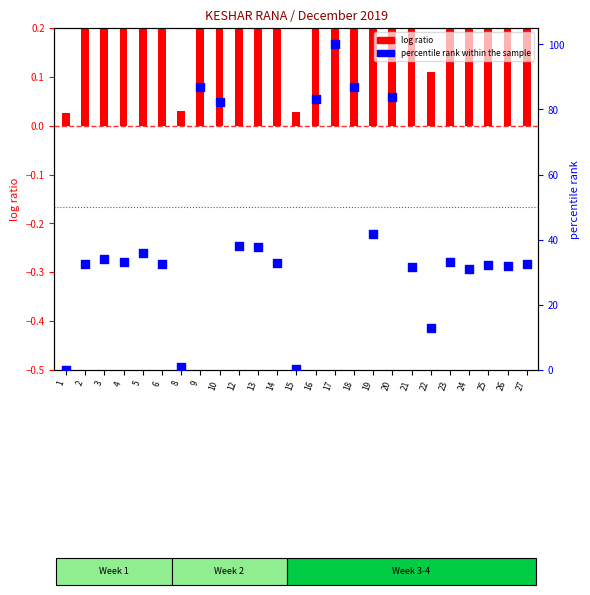

What is the change in value from 6 to 10?

+49.8